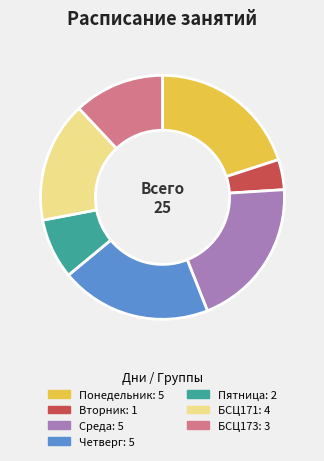

Is there a majority slice in this chart?

No